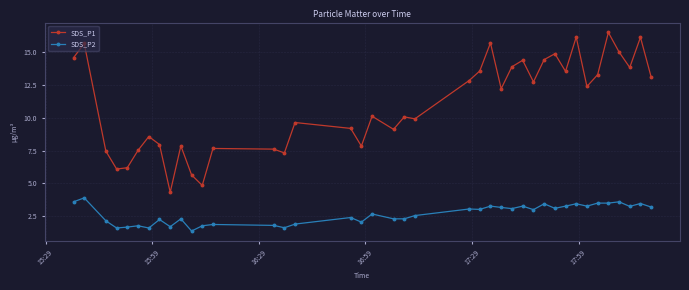

What is the greatest value displayed?

16.5